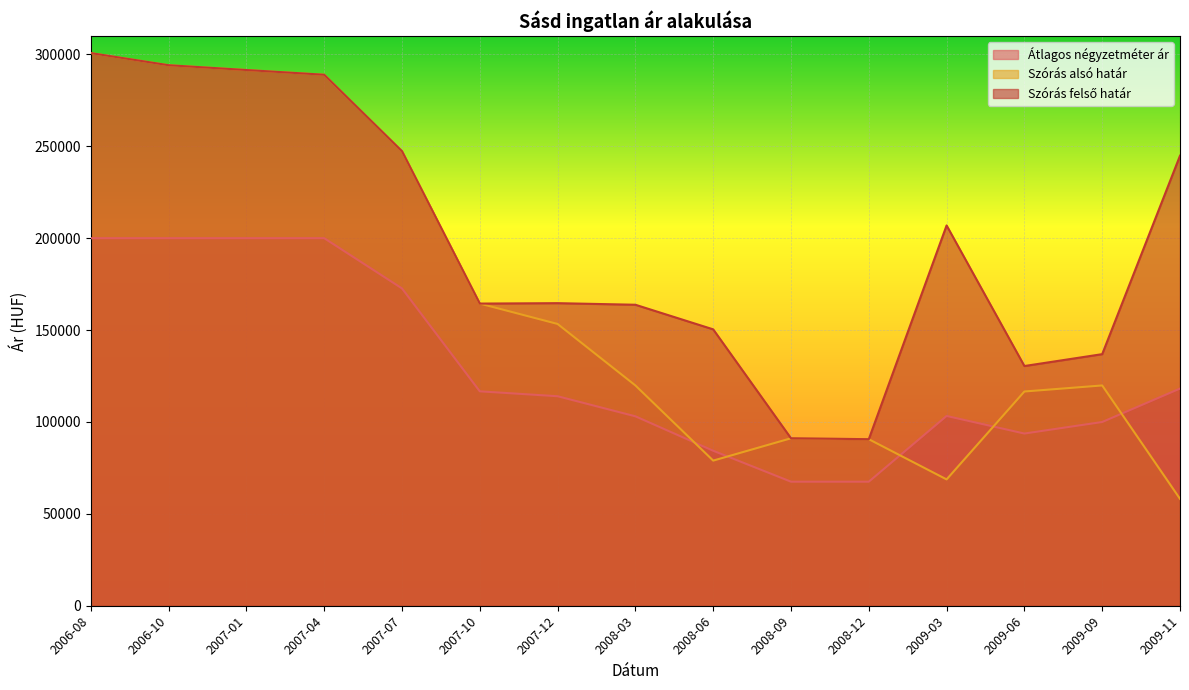

Rank the series at 2008-03 from lowest to highest value.

Átlagos négyzetméter ár, Szórás alsó határ, Szórás felső határ